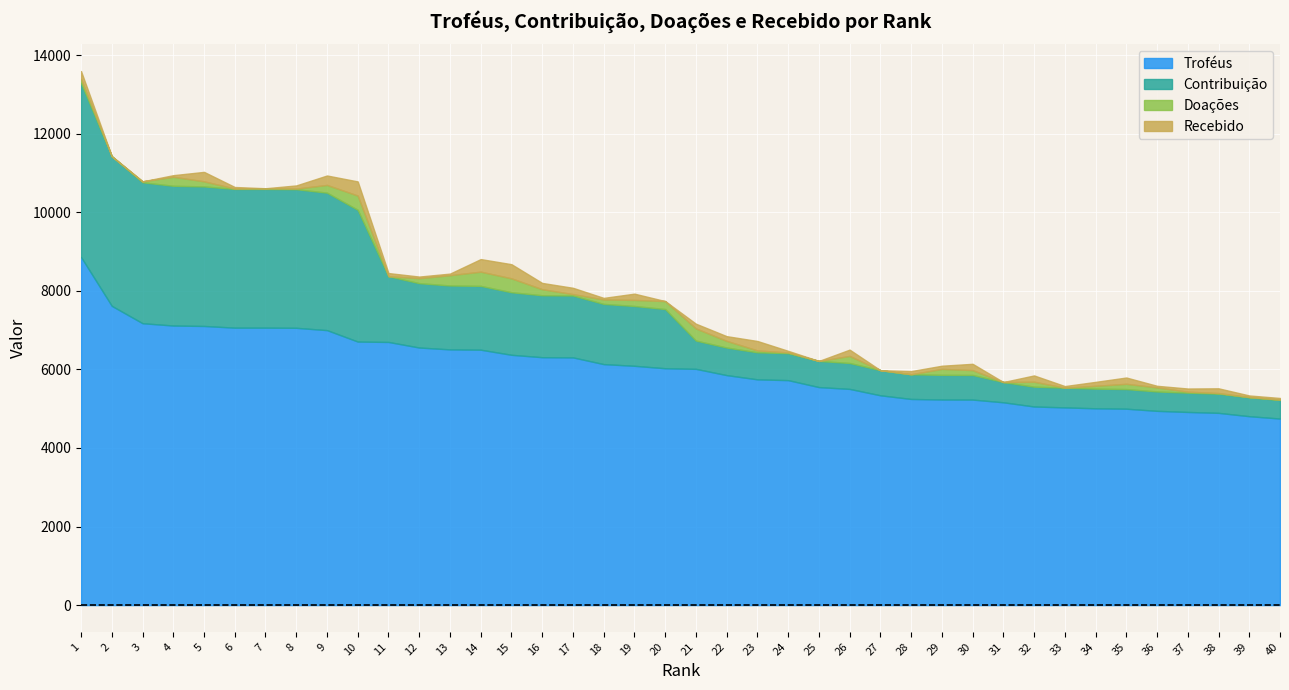

Is it true that Contribuição equals 227 at 31?

False